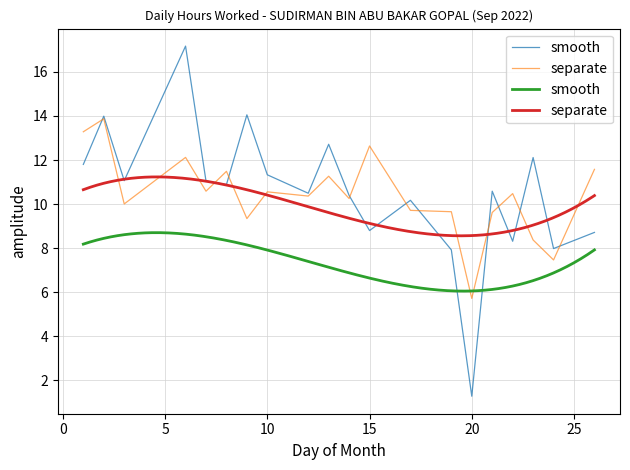

Which label corresponds to the smallest value in the chart?

20